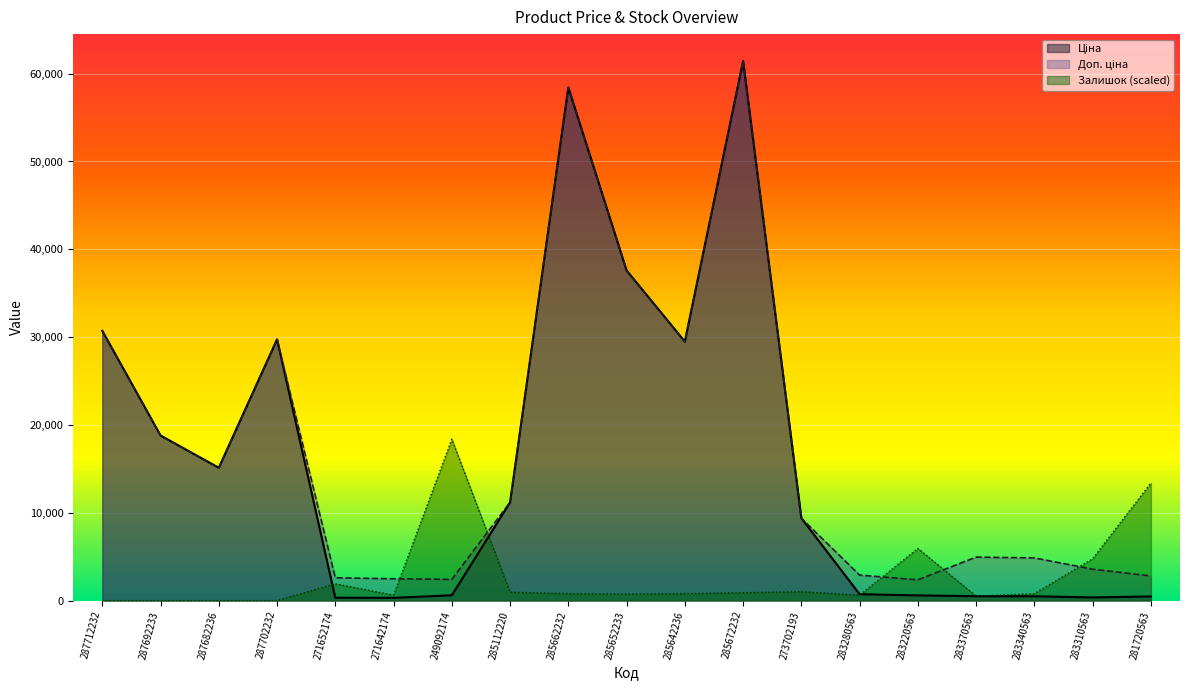

Count the number of categories in the chart.

19